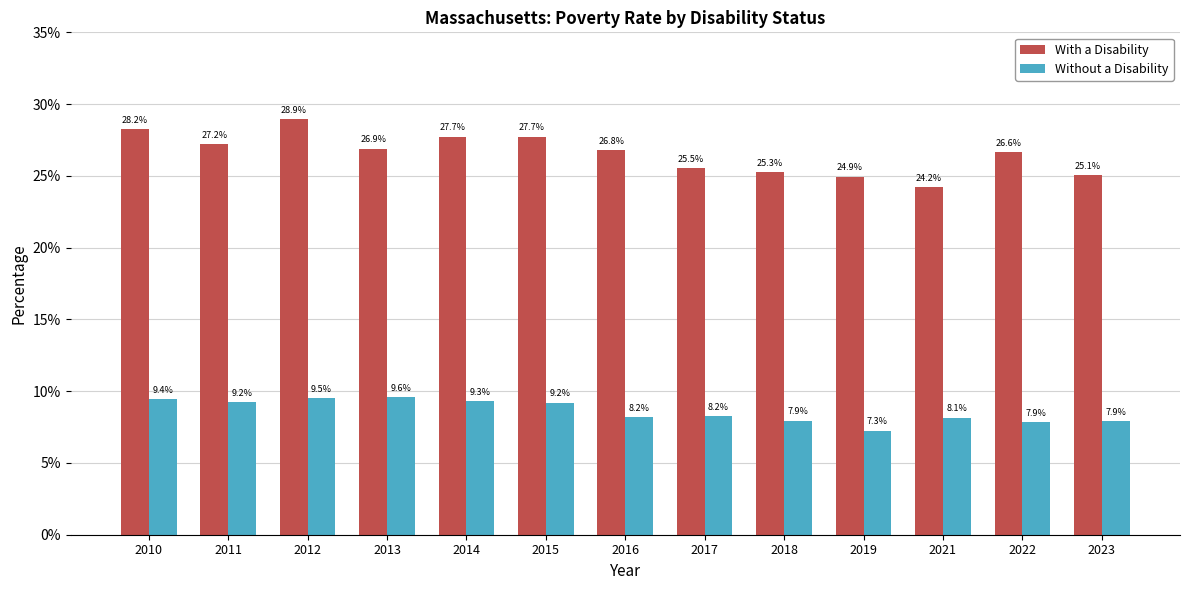

Between 2021 and 2012, which is larger?

2012